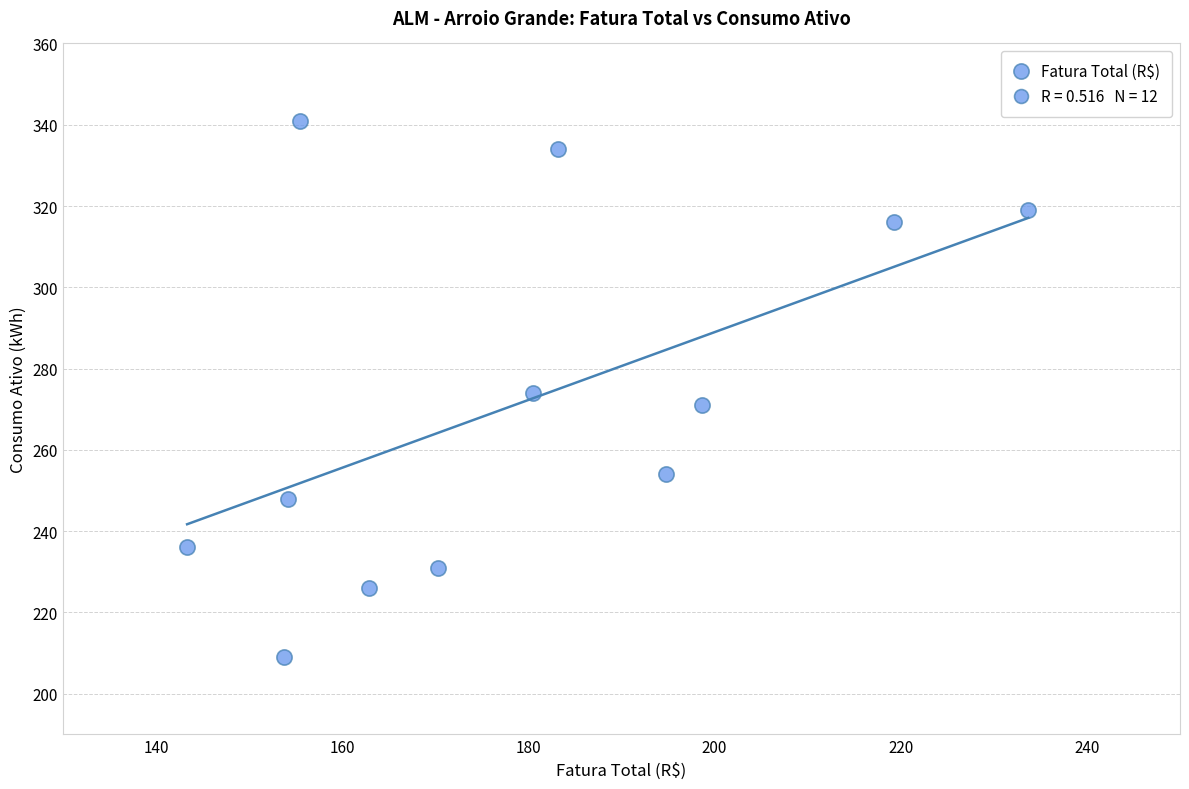

What is the range of Y values (max minus min)?

132